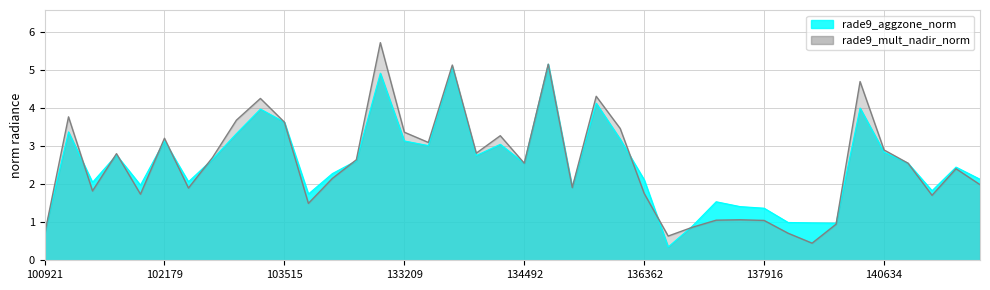

Between 133762 and 137142, which series saw the biggest shift?

rade9_mult_nadir_norm